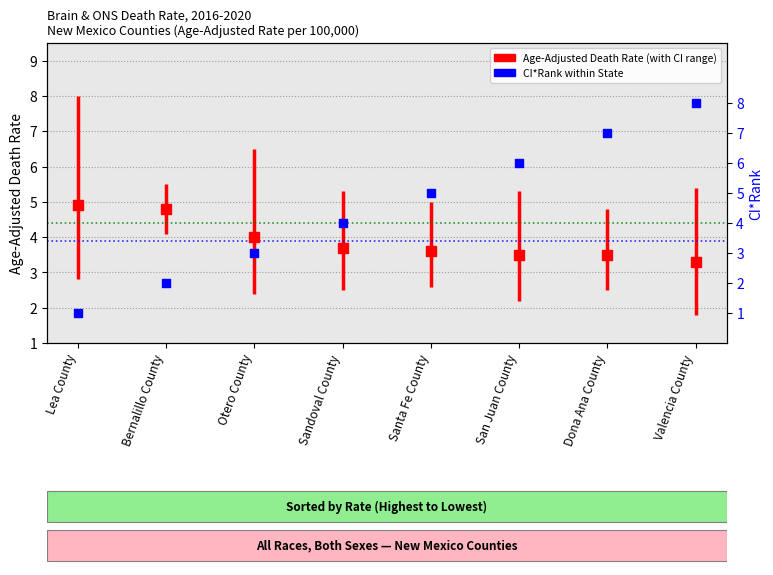

What is the ratio of the value at Lea County to the value at Dona Ana County?

0.1